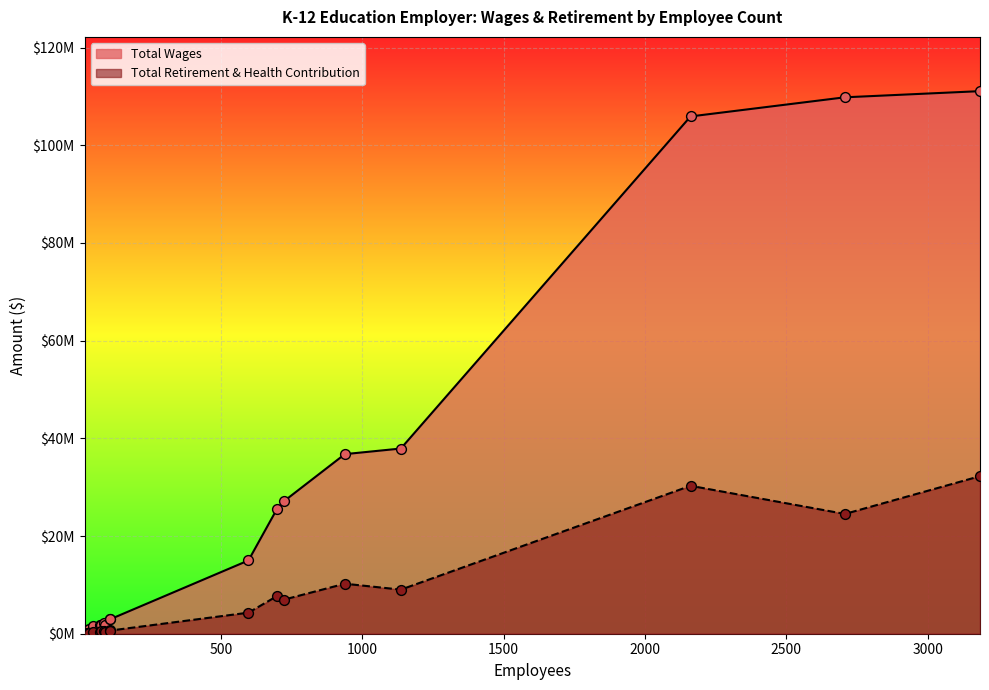

What are all the series names shown in the legend?

Total Wages, Total Retirement & Health Contribution